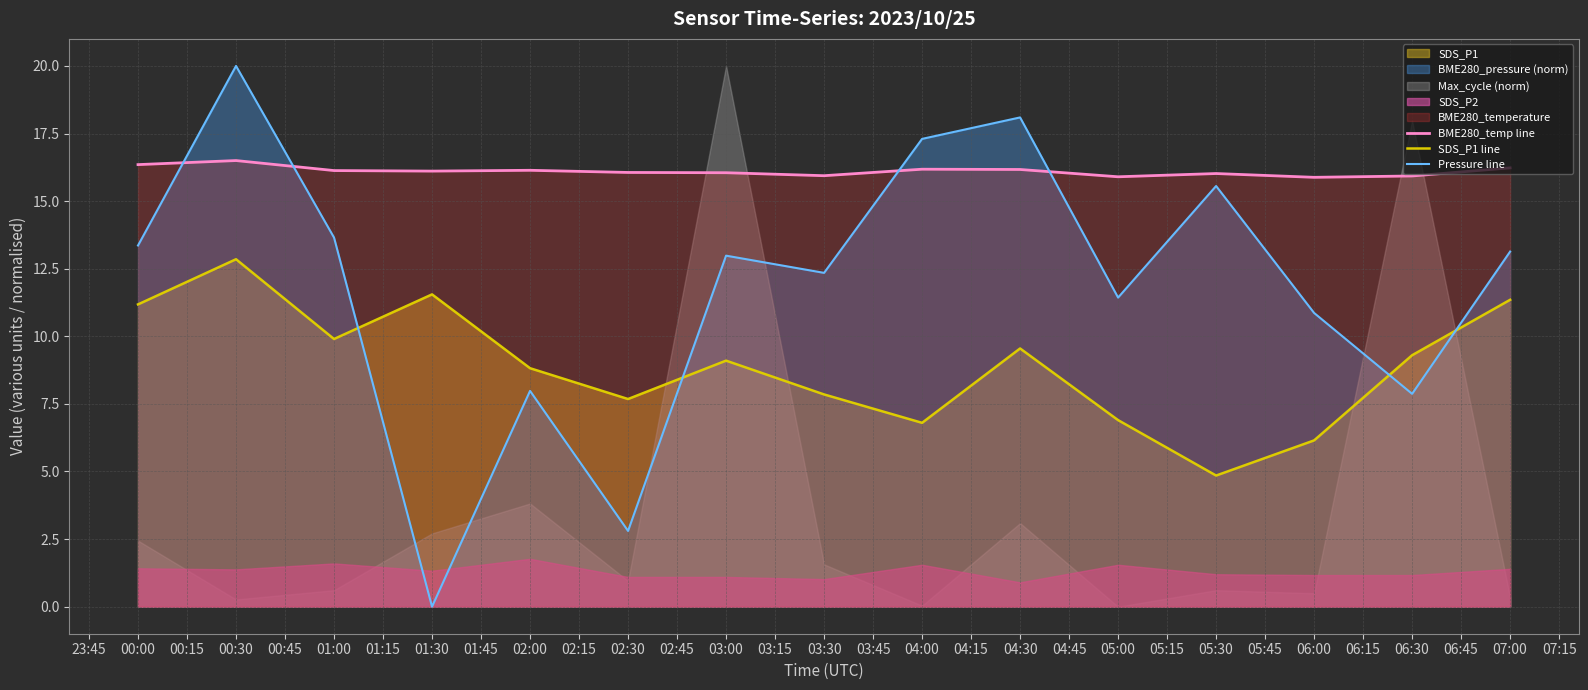

How many lines are shown in the chart?

3